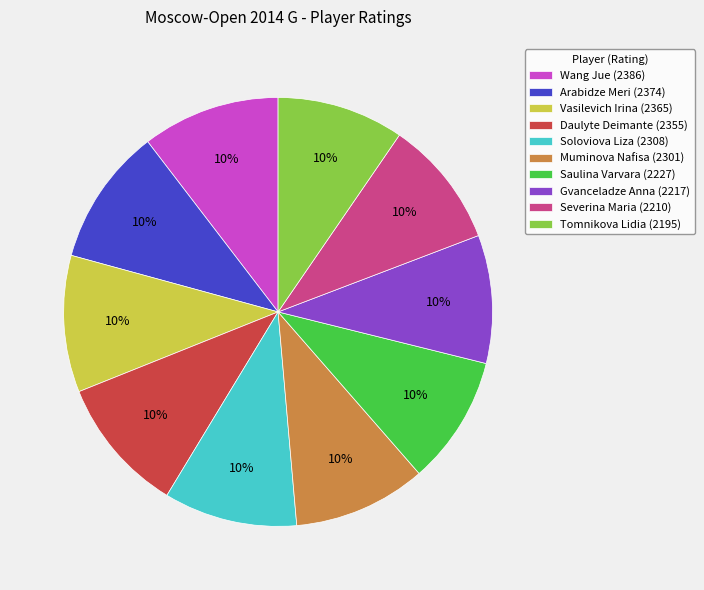

How many slices are in this pie chart?

10